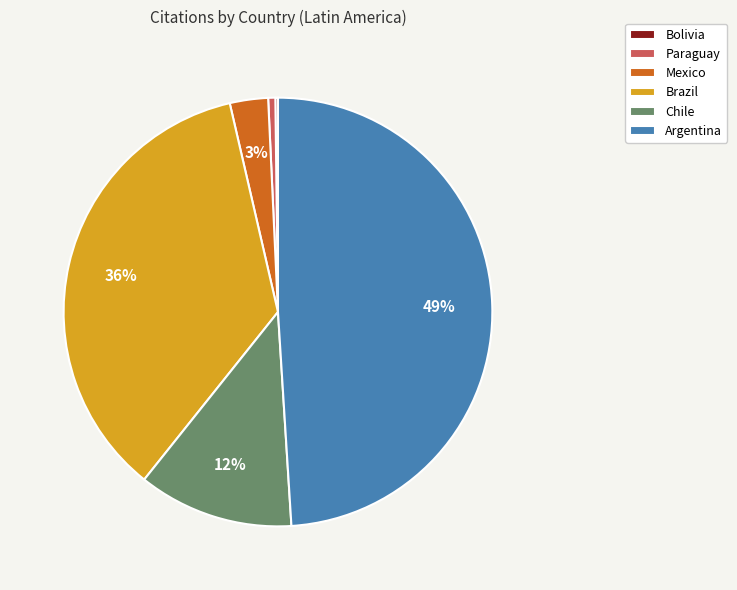

Is there any slice that represents more than half of the pie?

No